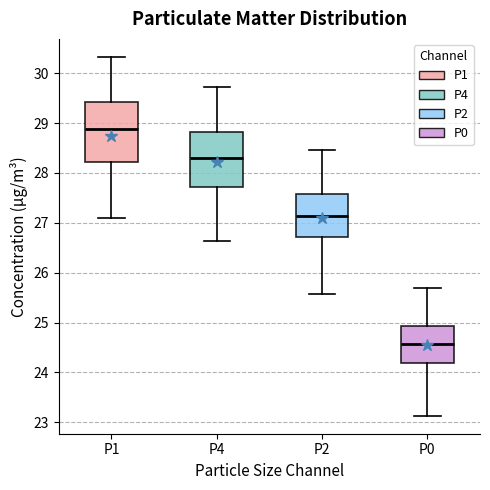

Which box has the highest median line?

P1